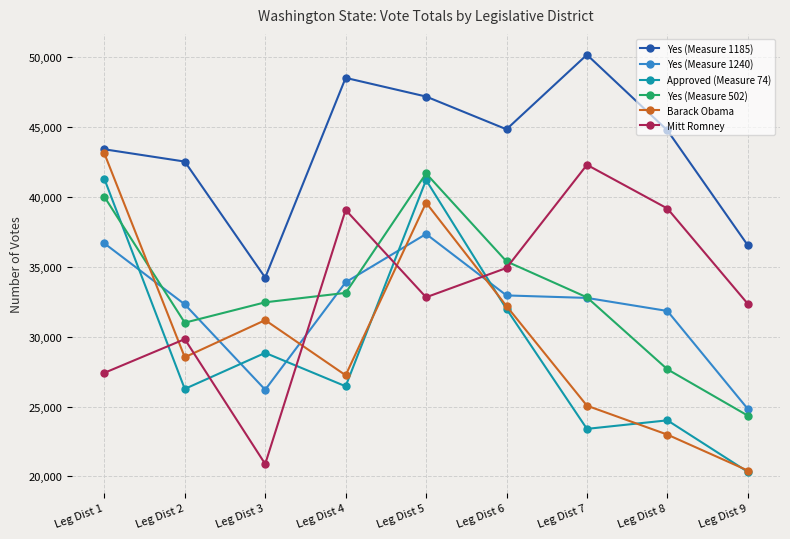

At how many categories does at least one series exceed 40465?

7